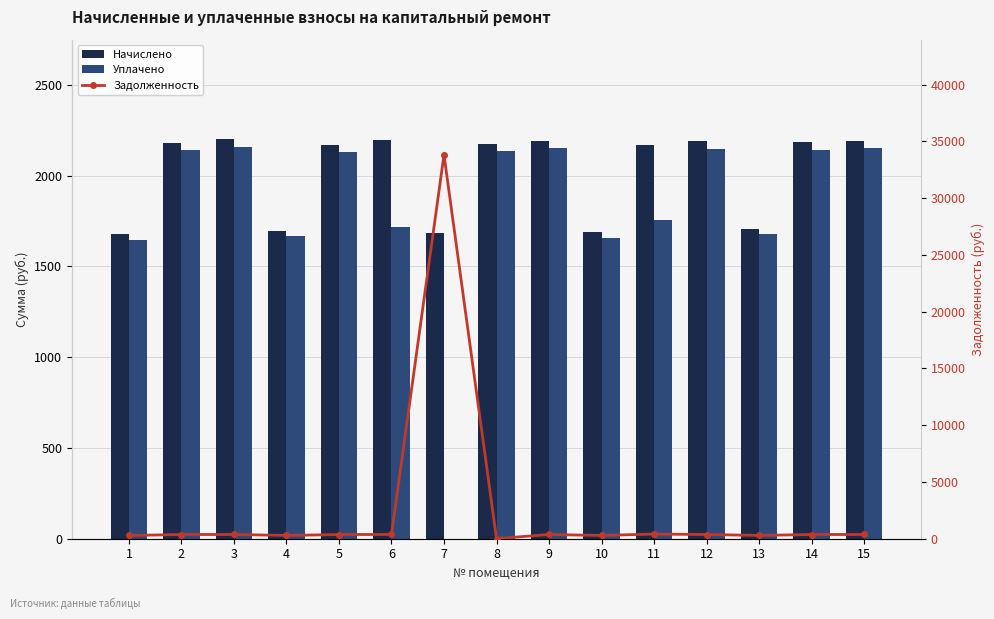

What is the value of the Задолженность bar at the 15th from the left?

365.4